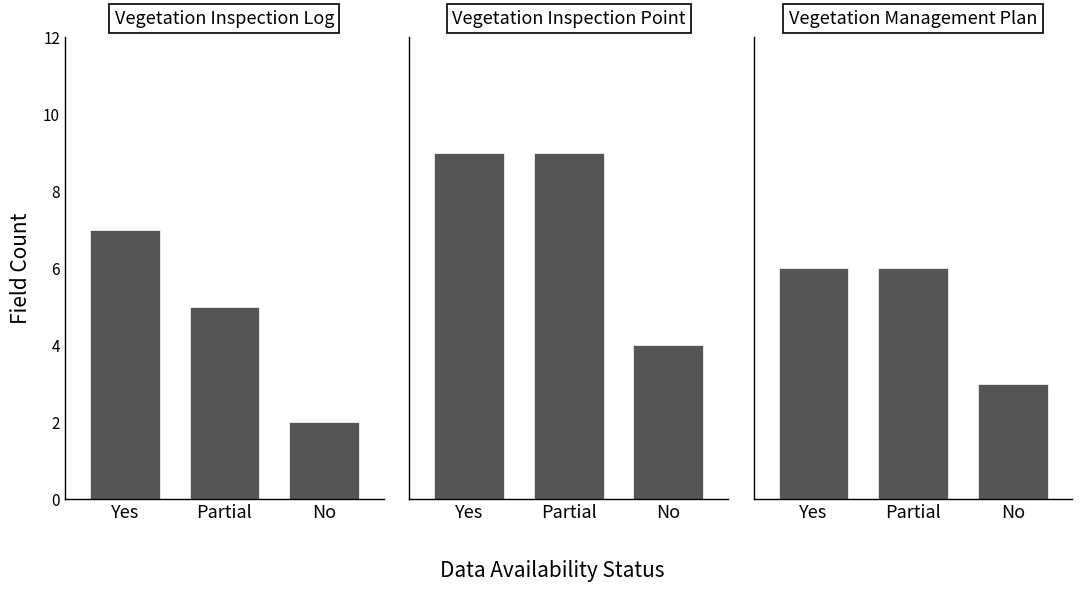

How many bars are there in each group?

3